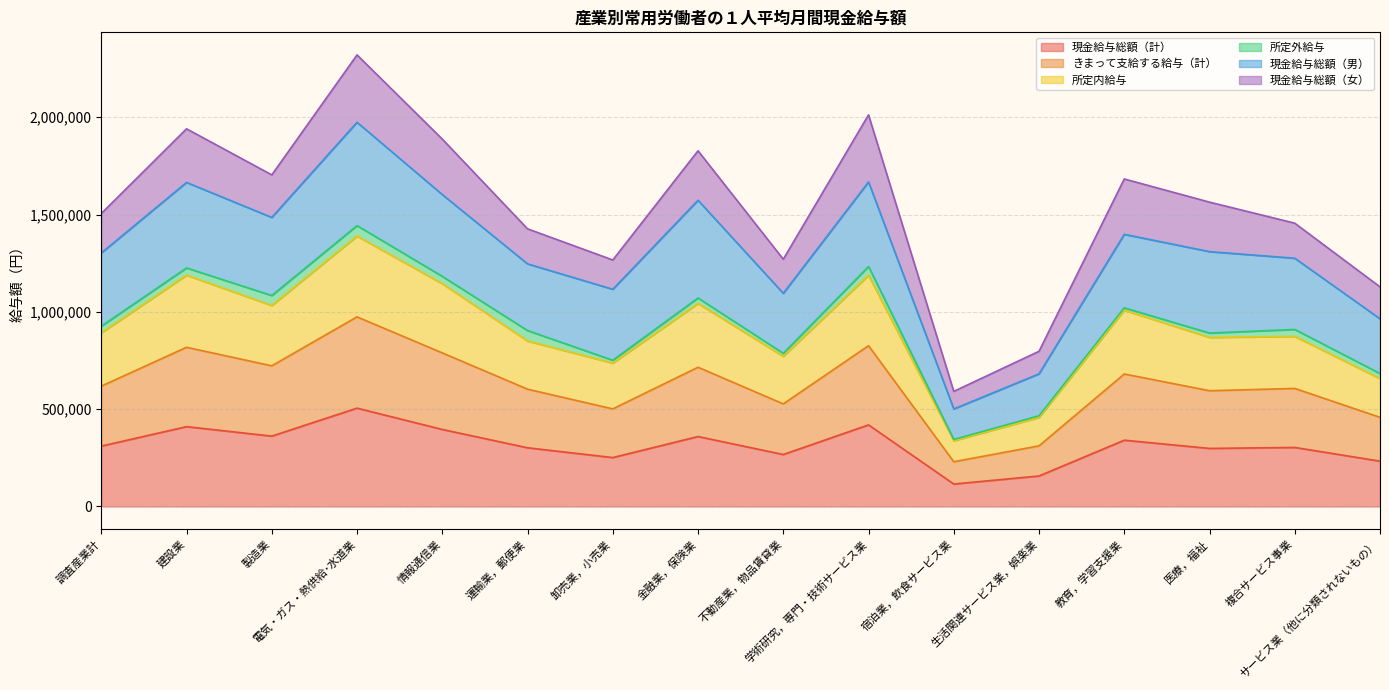

How many values in the 所定内給与 series are below 892011?

8